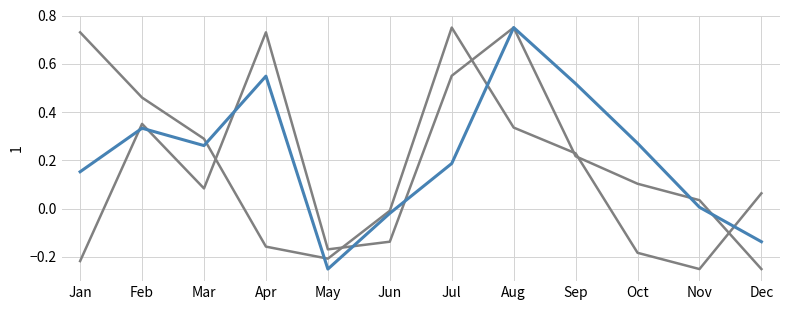

Reading right to left, what are all the values shown in this chart?

pct05: 0.1	-0.2	-0.2	0.2	0.3	0.8	-0.0	-0.2	-0.2	0.3	0.5	0.7
pct95: -0.2	0.0	0.1	0.2	0.8	0.6	-0.1	-0.2	0.7	0.1	0.4	-0.2
pct45: -0.1	0.0	0.3	0.5	0.8	0.2	-0.0	-0.2	0.5	0.3	0.3	0.2